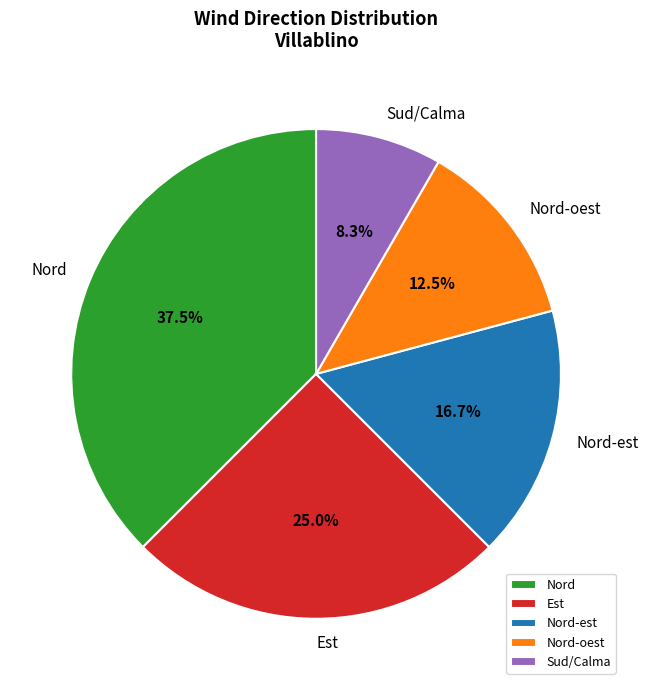

Rank the categories by value from highest to lowest.

Nord, Est, Nord-est, Nord-oest, Sud/Calma